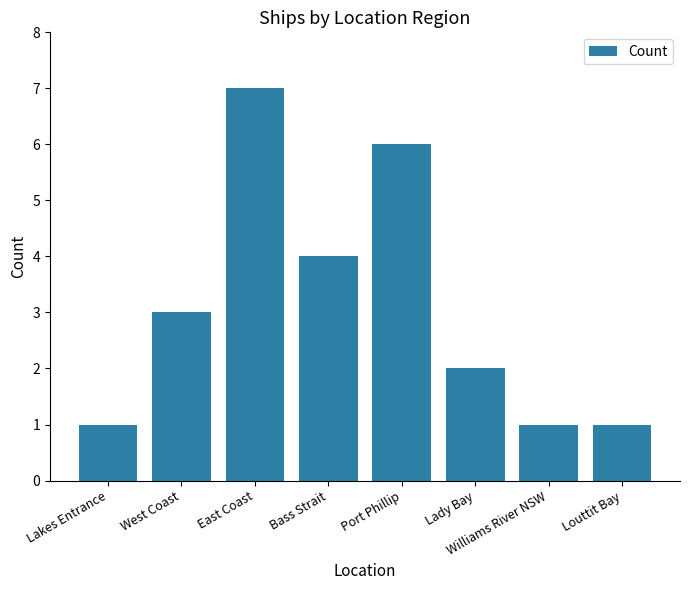

Which label corresponds to the largest value in the chart?

East Coast